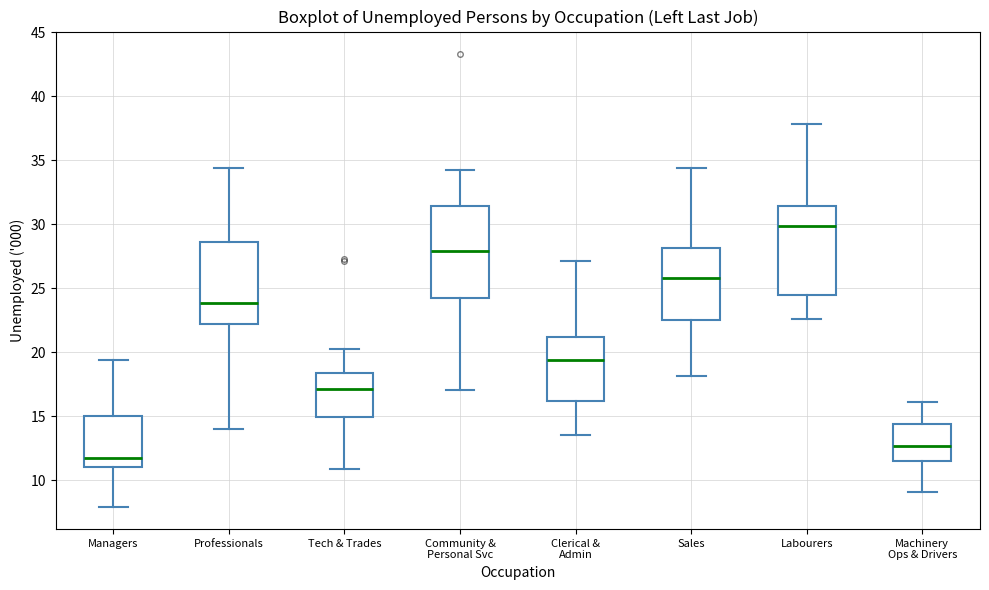

Reading left to right, read every box against the y-axis: the position of its median line, the range the box covers, and the ends of its whiskers. The values are not printed on the chart, so give them approximately, as read against the axis.

Managers: median 11.5, box 11.0 to 15.0, whiskers 8.0 to 19.5
Professionals: median 24.0, box 22.0 to 28.5, whiskers 14.0 to 34.5
Tech & Trades: median 17.0, box 15.0 to 18.5, whiskers 11.0 to 20.5
Community & Personal Svc: median 28.0, box 24.0 to 31.5, whiskers 17.0 to 34.5
Clerical & Admin: median 19.5, box 16.0 to 21.0, whiskers 13.5 to 27.0
Sales: median 26.0, box 22.5 to 28.0, whiskers 18.0 to 34.5
Labourers: median 30.0, box 24.5 to 31.5, whiskers 22.5 to 38.0
Machinery Ops & Drivers: median 12.5, box 11.5 to 14.5, whiskers 9.0 to 16.0